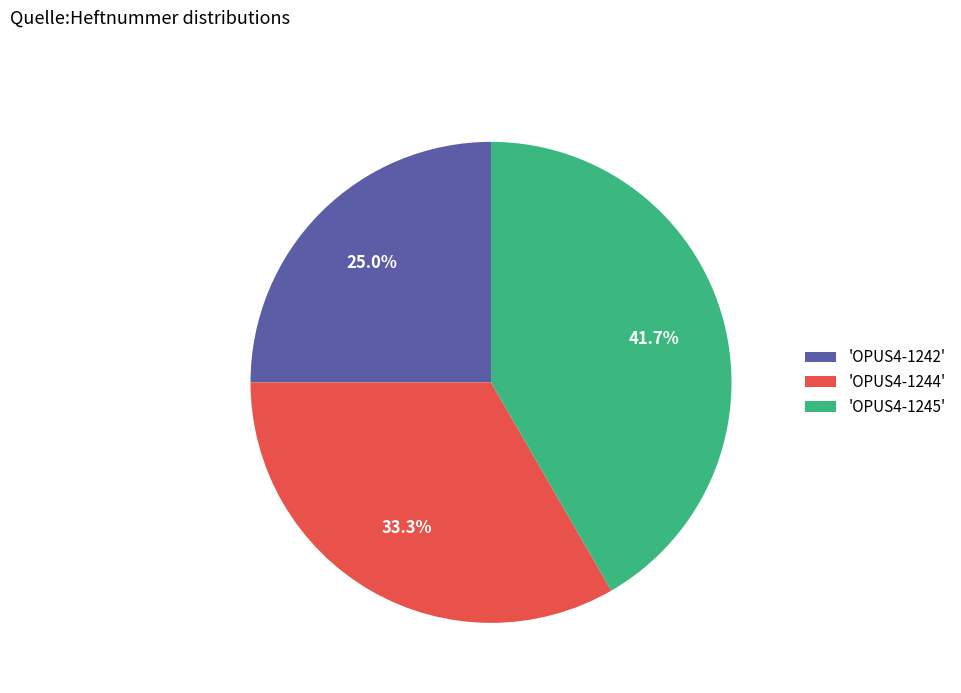

How many segments does this pie chart have?

3